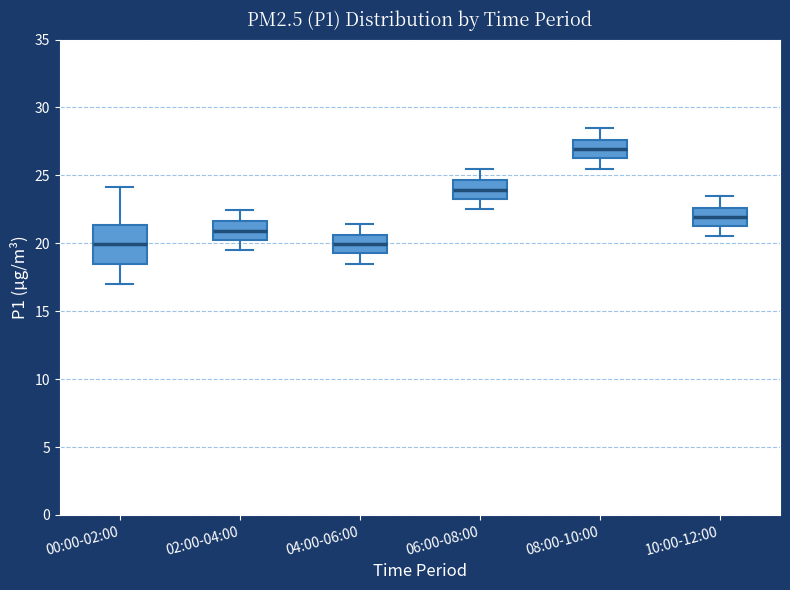

Which box has the highest median line?

08:00-10:00